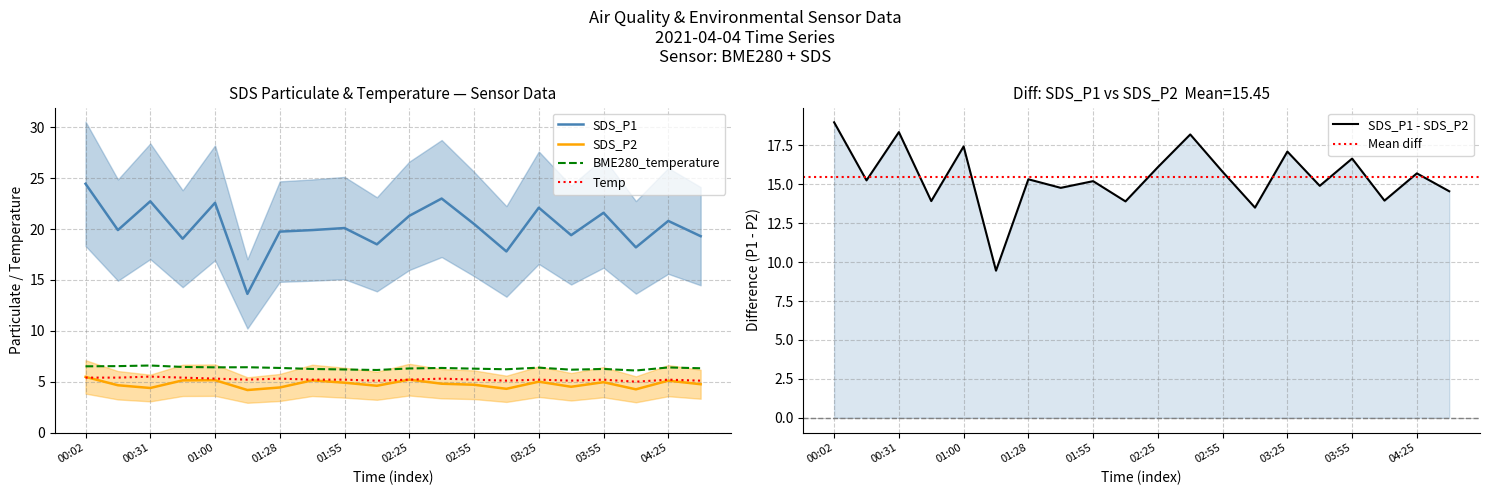

What is the difference between the maximum and minimum values in the Temp series?

0.5